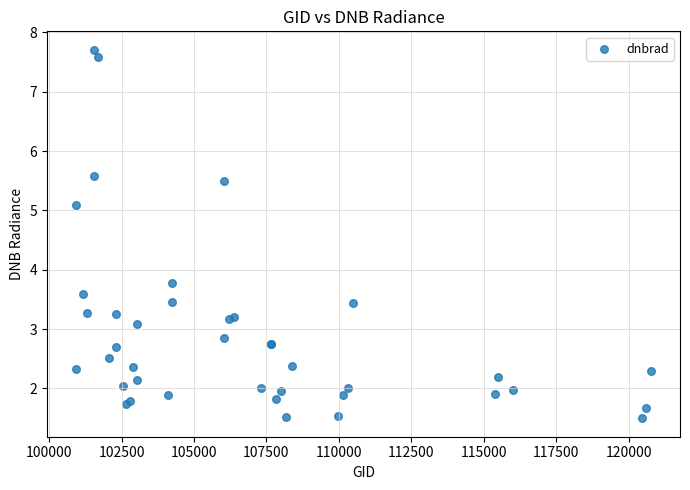

What Y value in the scatter plot is closest to 4?

3.8